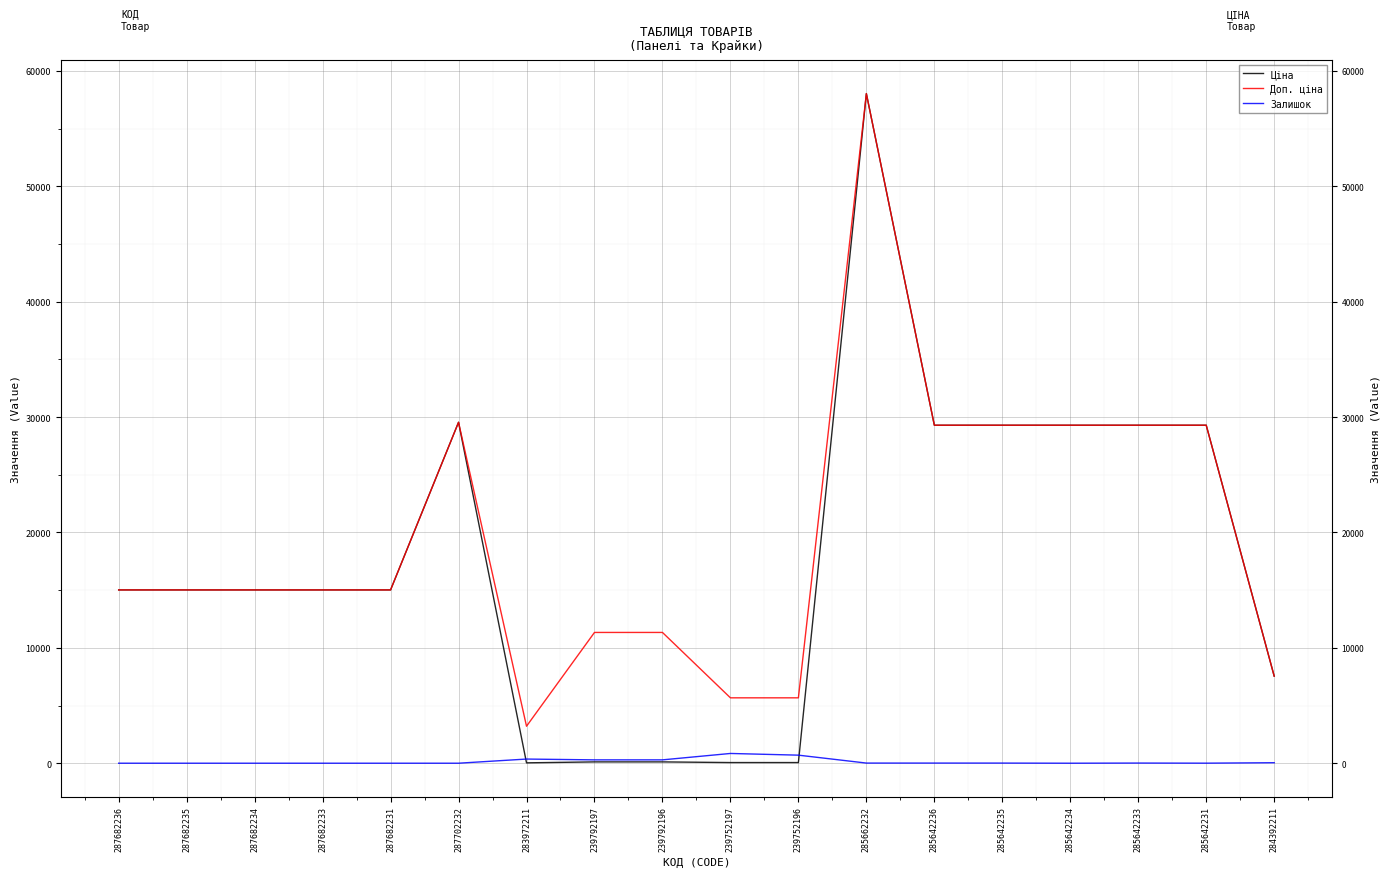

True or false: Ціна has a value of 15019.2 at 287682236.

True